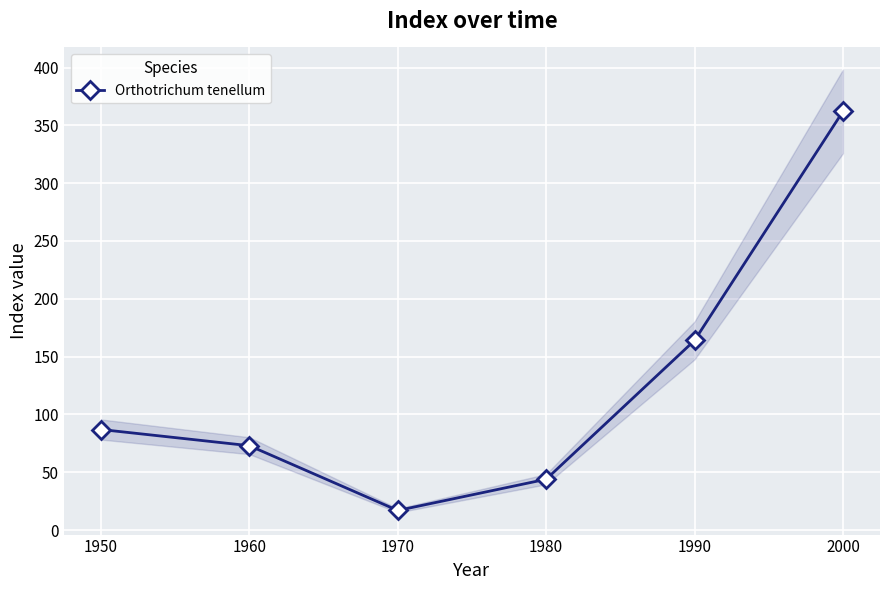

Reading left to right, transcribe all the data shown in this chart.

1950=87	1960=73	1970=17	1980=44	1990=164	2000=362